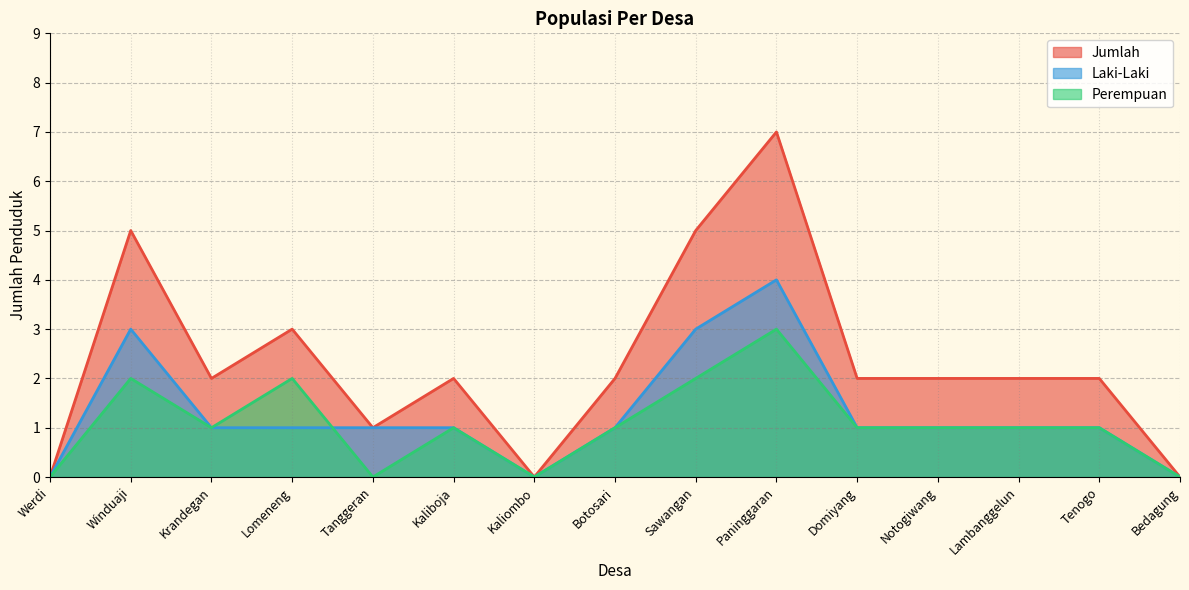

Does the chart have visible grid lines?

Yes